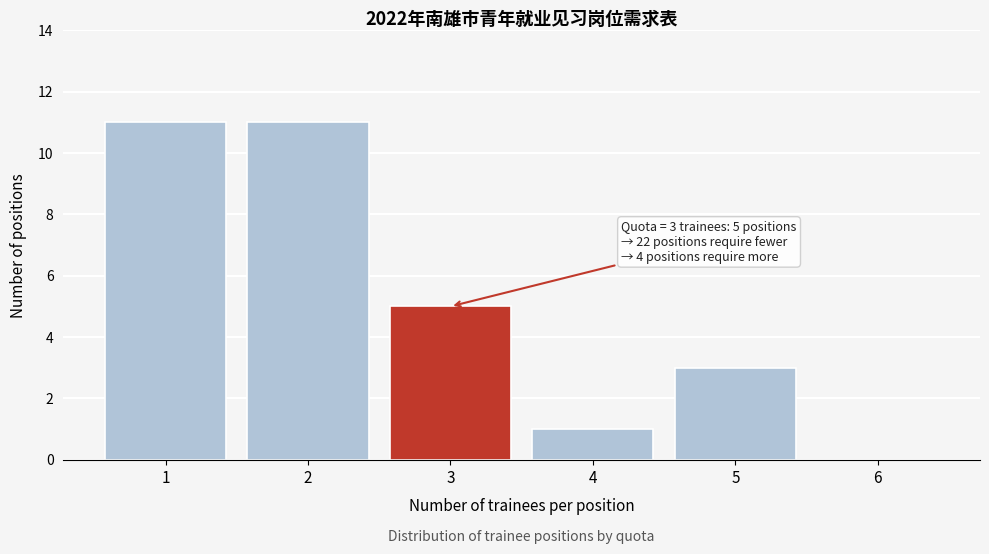

Reading left to right, extract all data points from this chart.

1=11	2=11	3=5	4=1	5=3	6=0